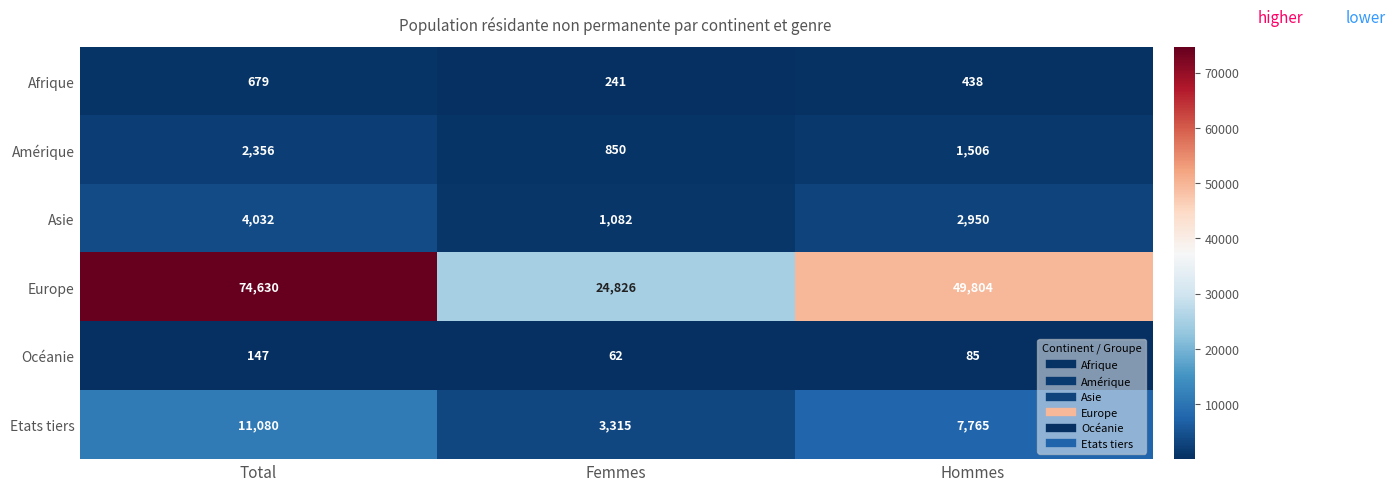

Rank the series at Femmes from highest to lowest value.

Europe, Etats tiers, Asie, Amérique, Afrique, Océanie